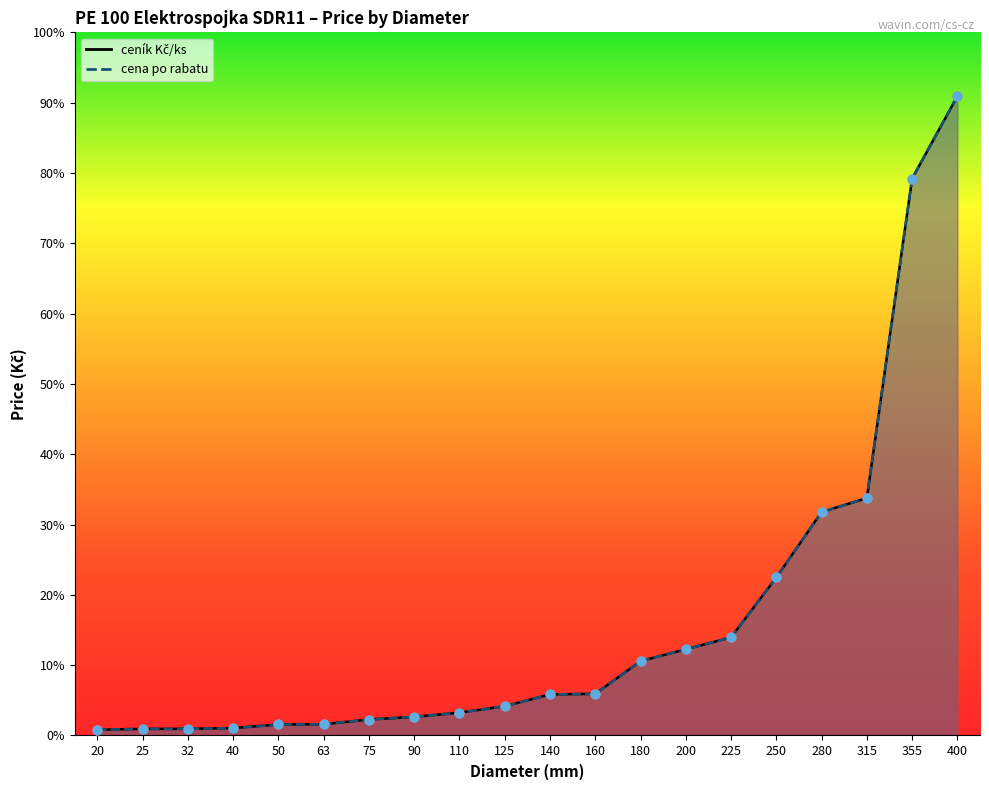

Which series contains the lowest Y value?

ceník Kč/ks